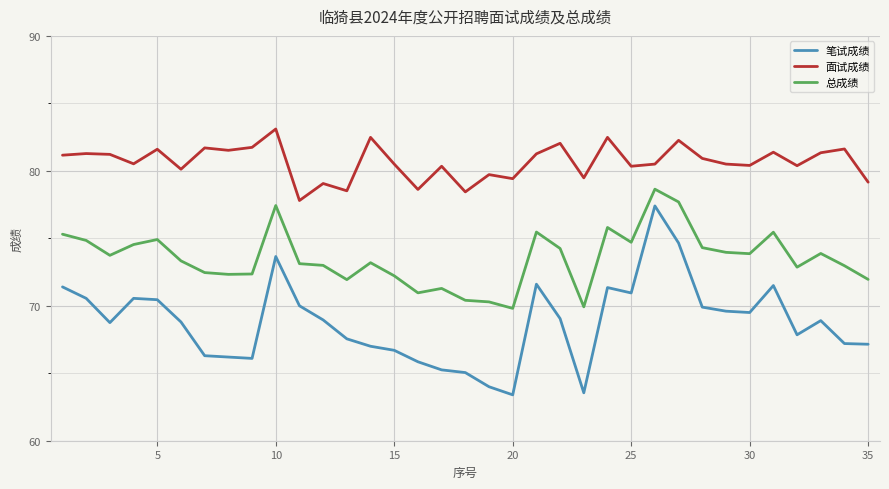

Which series has the widest spread of values?

笔试成绩